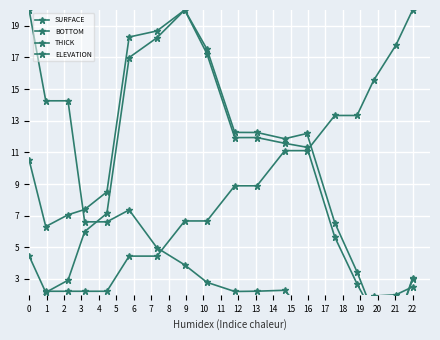

What is the sum of all THICK values?

157.8